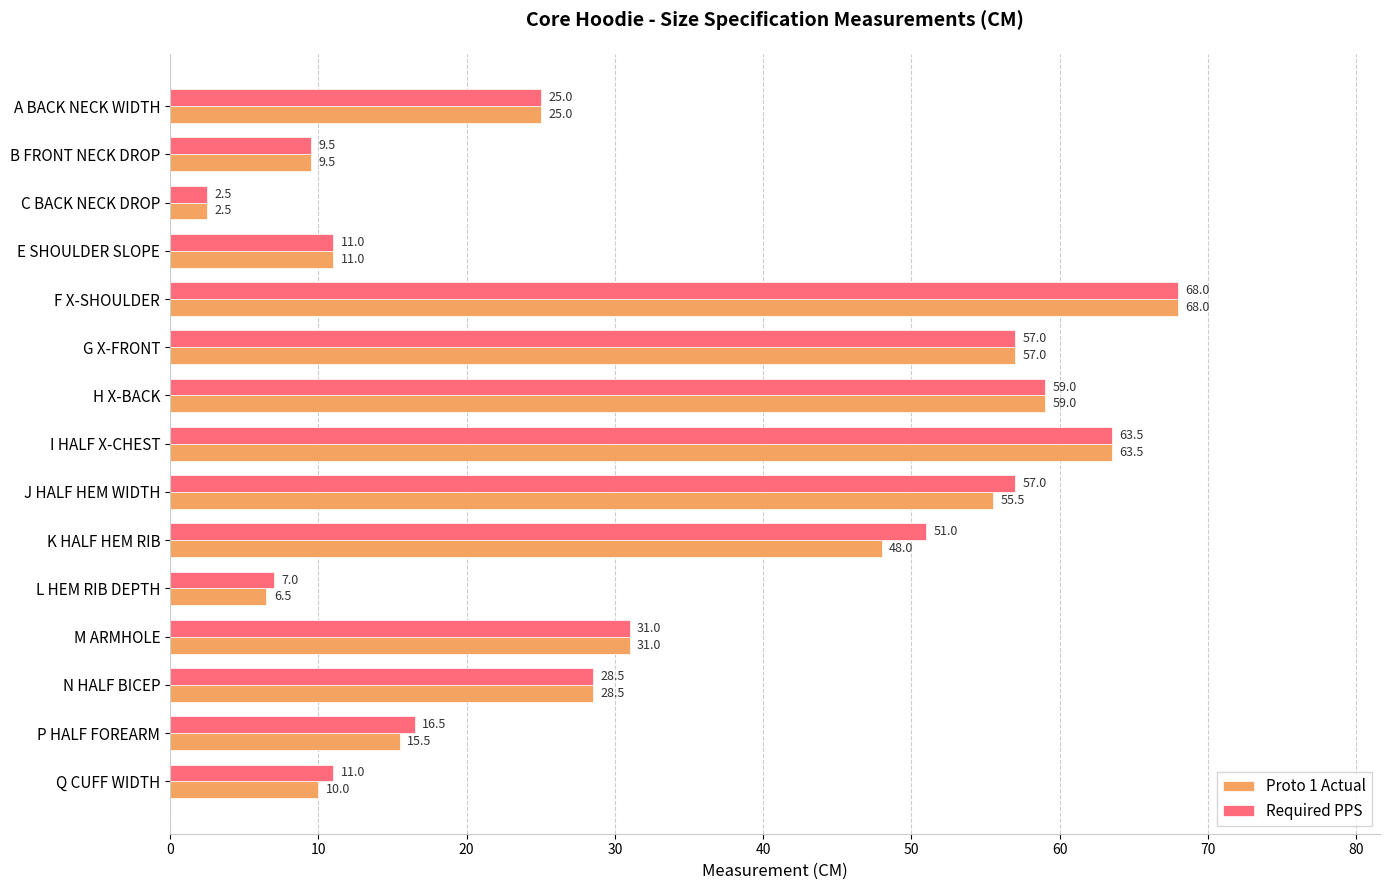

Is it true that Required PPS equals 7.1 at Q CUFF WIDTH?

False